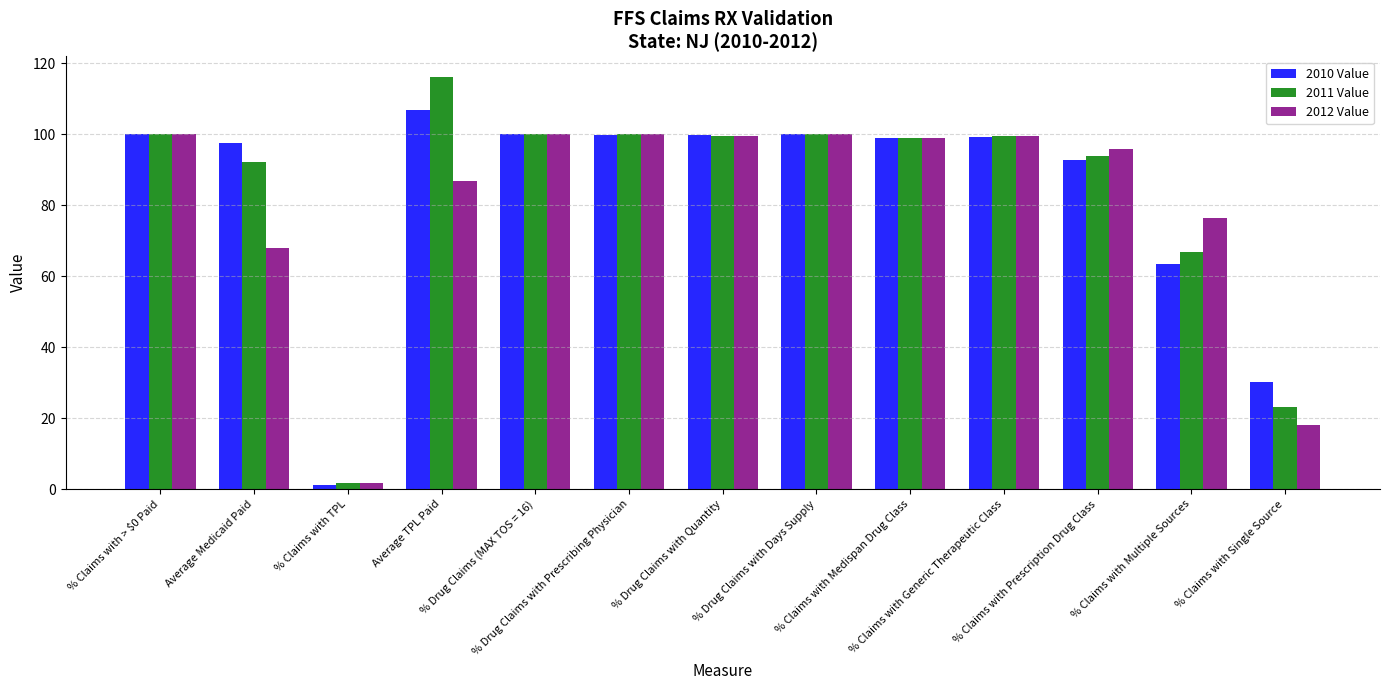

True or false: 2011 Value has a value of 160.8 at % Drug Claims with Days Supply.

False